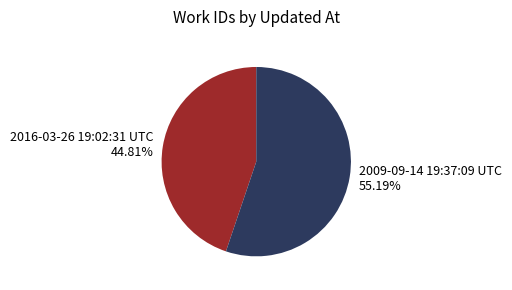

Which category has the smallest portion of the pie?

2016-03-26 19:02:31 UTC